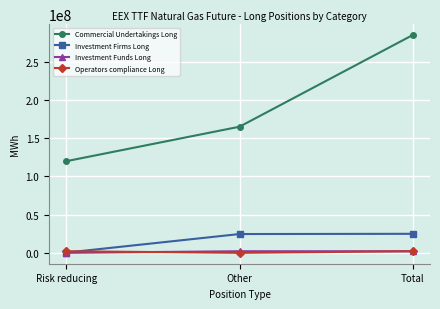

The value of Investment Firms Long at Total is 24905603. True or false?

True